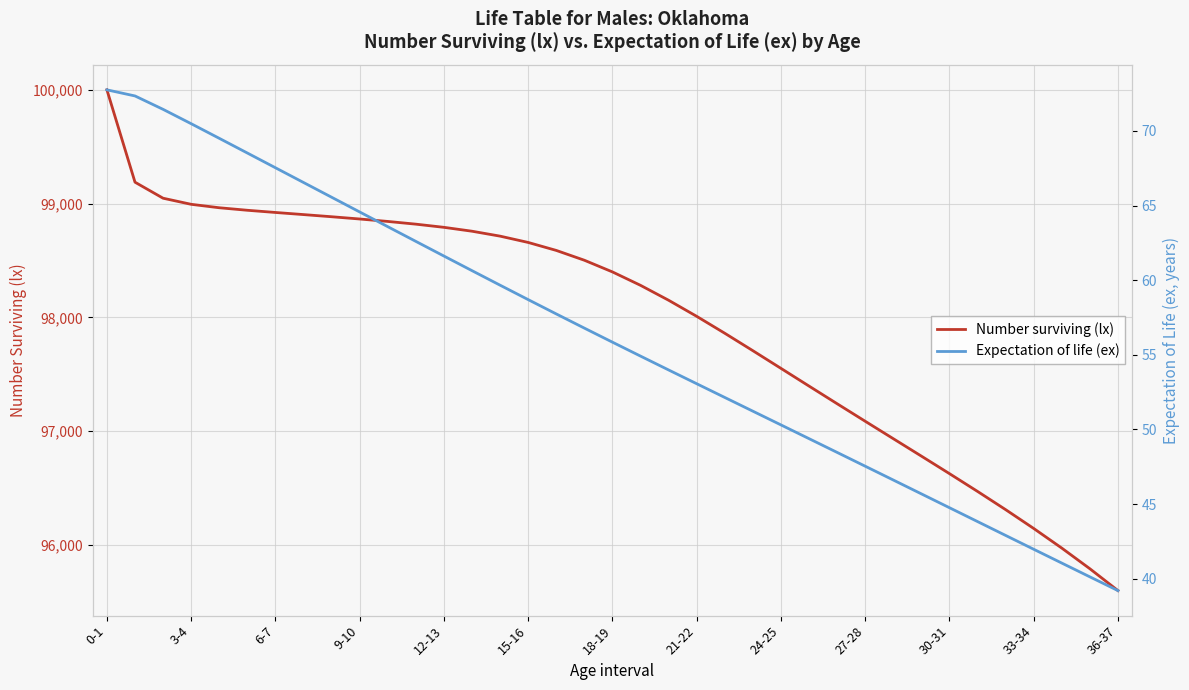

What is the difference between the second highest and minimum values in the Expectation of life (ex) series?

33.1